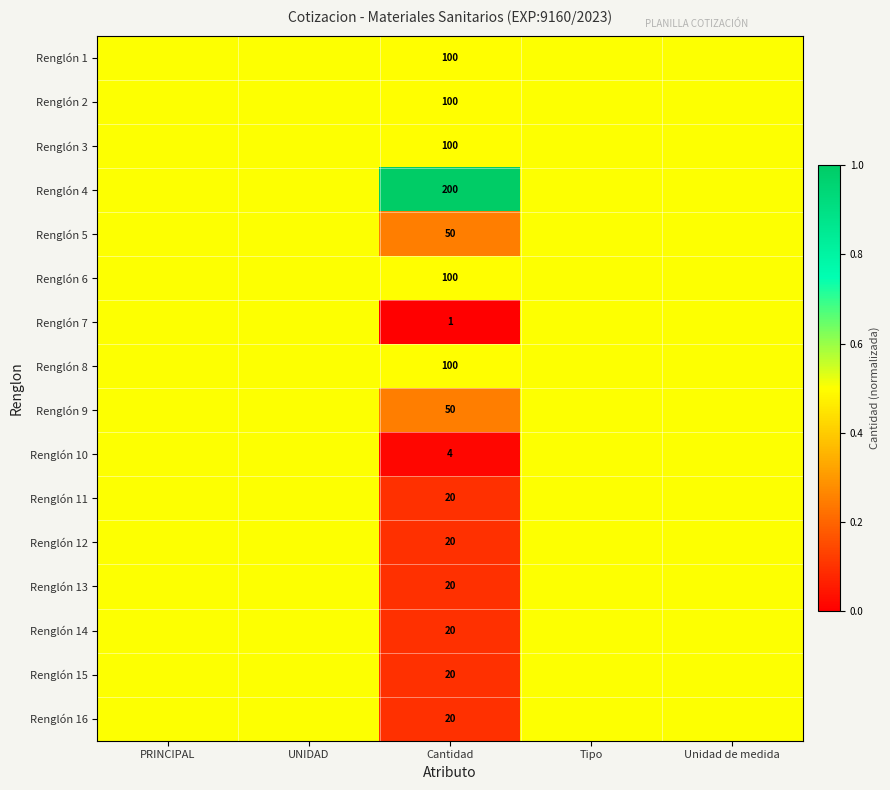

The value of Renglón 2 at Cantidad is 100.0. True or false?

True